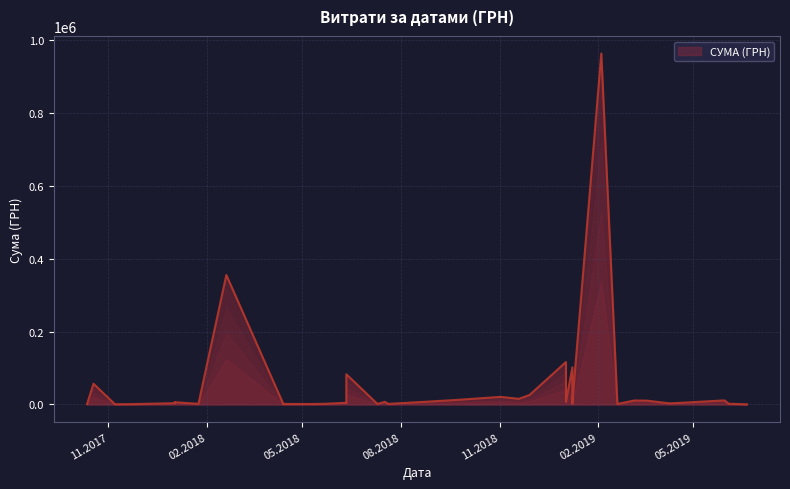

Rank the categories by value from highest to lowest.

04.02.2019, 19.02.2018, 02.01.2019, 08.01.2019, 11.06.2018, 18.10.2017, 29.11.2018, 02.11.2018, 19.11.2018, 20.09.2018, 30.05.2019, 07.03.2019, 19.03.2019, 17.07.2018, 02.01.2019, 02.01.2018, 02.01.2018, 08.01.2019, 11.06.2018, 11.06.2018, 02.01.2018, 22.02.2019, 09.04.2019, 09.04.2019, 08.01.2019, 13.04.2018, 03.06.2019, 23.05.2018, 24.01.2018, 20.07.2018, 10.07.2018, 13.04.2018, 29.11.2017, 11.05.2018, 19.02.2019, 12.10.2017, 20.11.2017, 13.04.2018, 07.11.2017, 20.06.2019